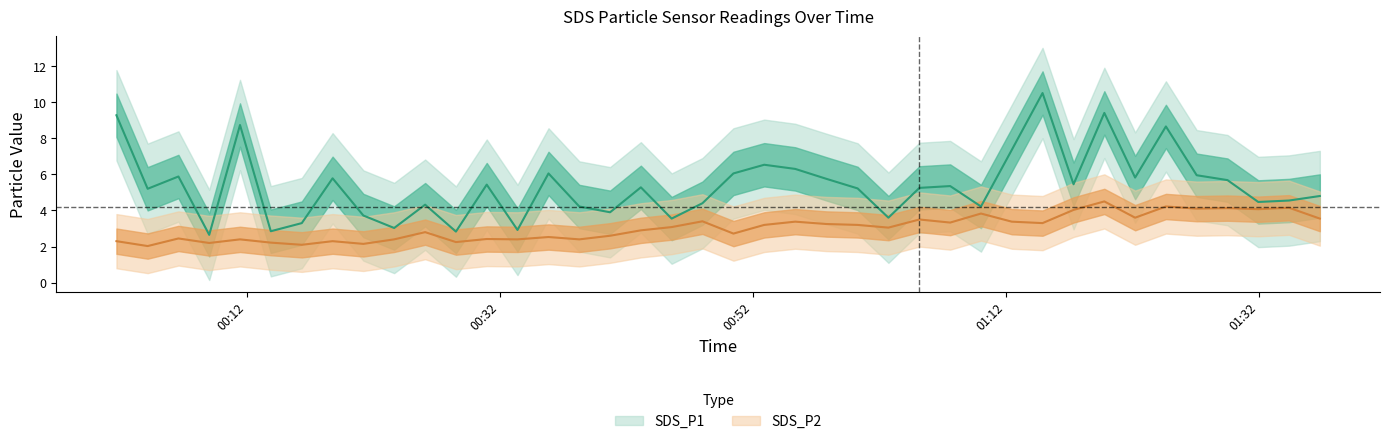

True or false: SDS_P1 and SDS_P2 intersect in this chart.

False